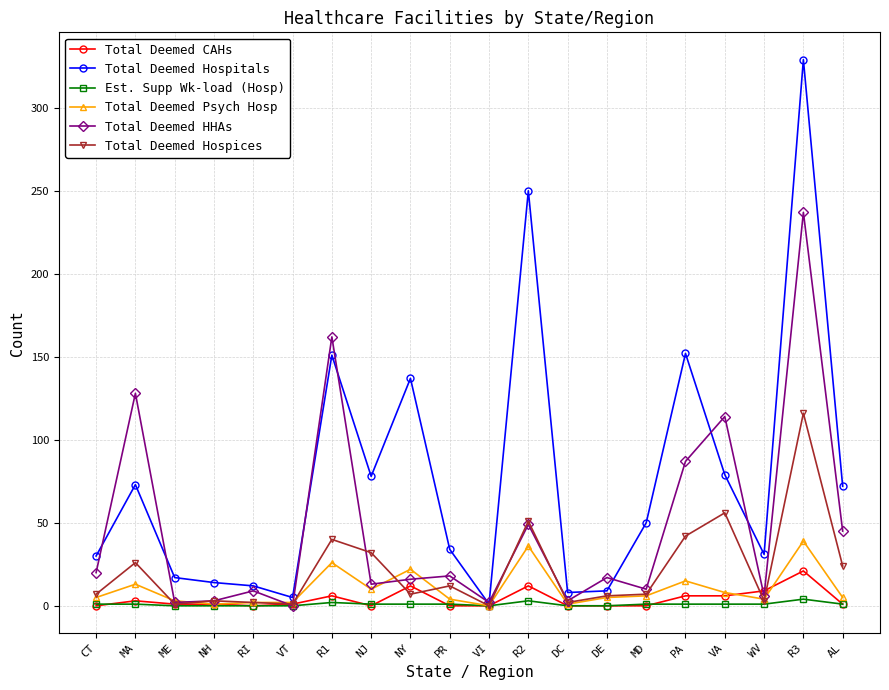

What is the average value of the Total Deemed Psych Hosp series?

10